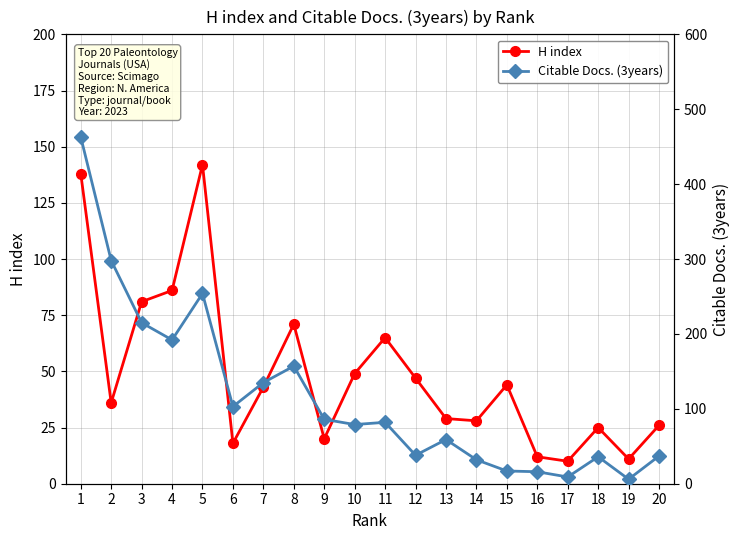

What is the total value across all series at 20?

63